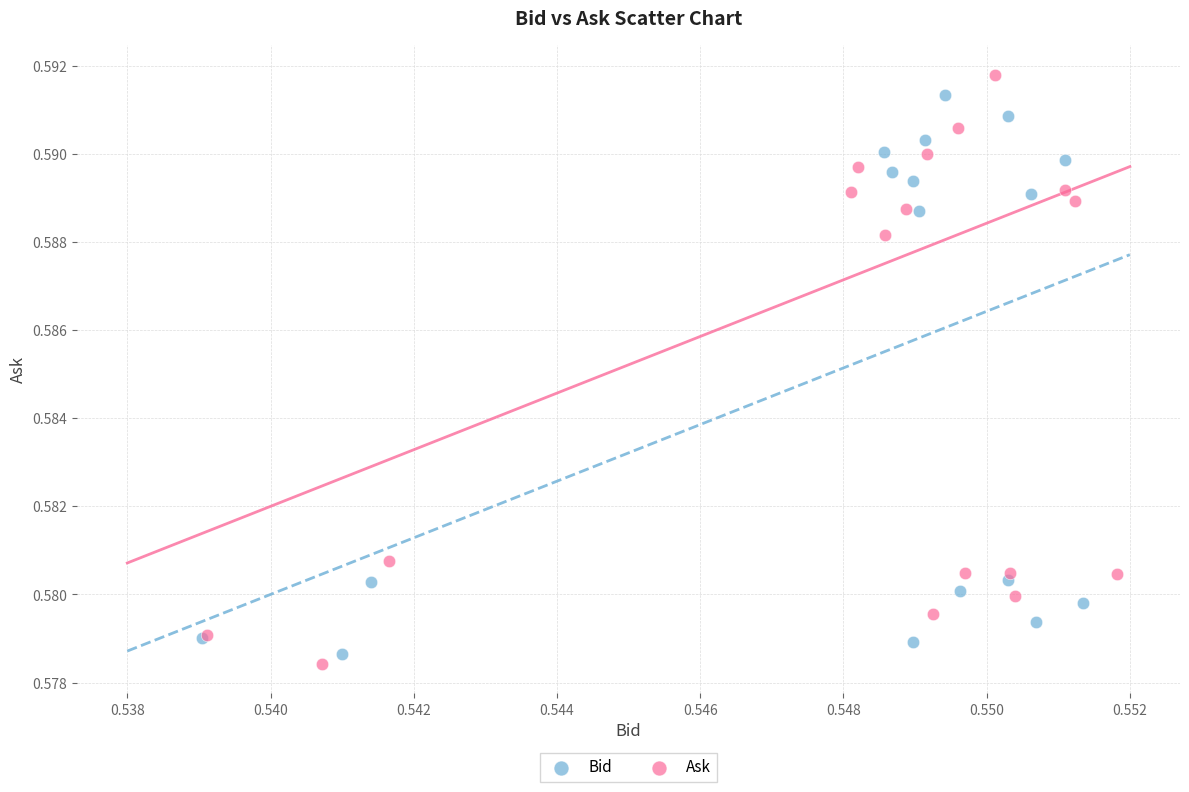

Which series has the largest Y range (max minus min)?

Ask